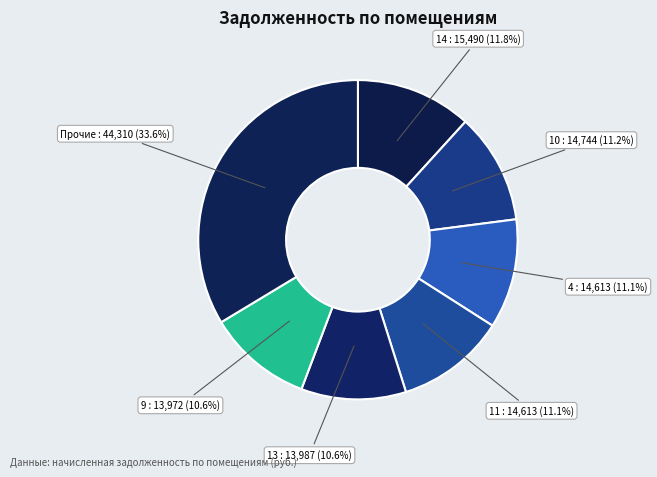

How many slices are in this pie chart?

7